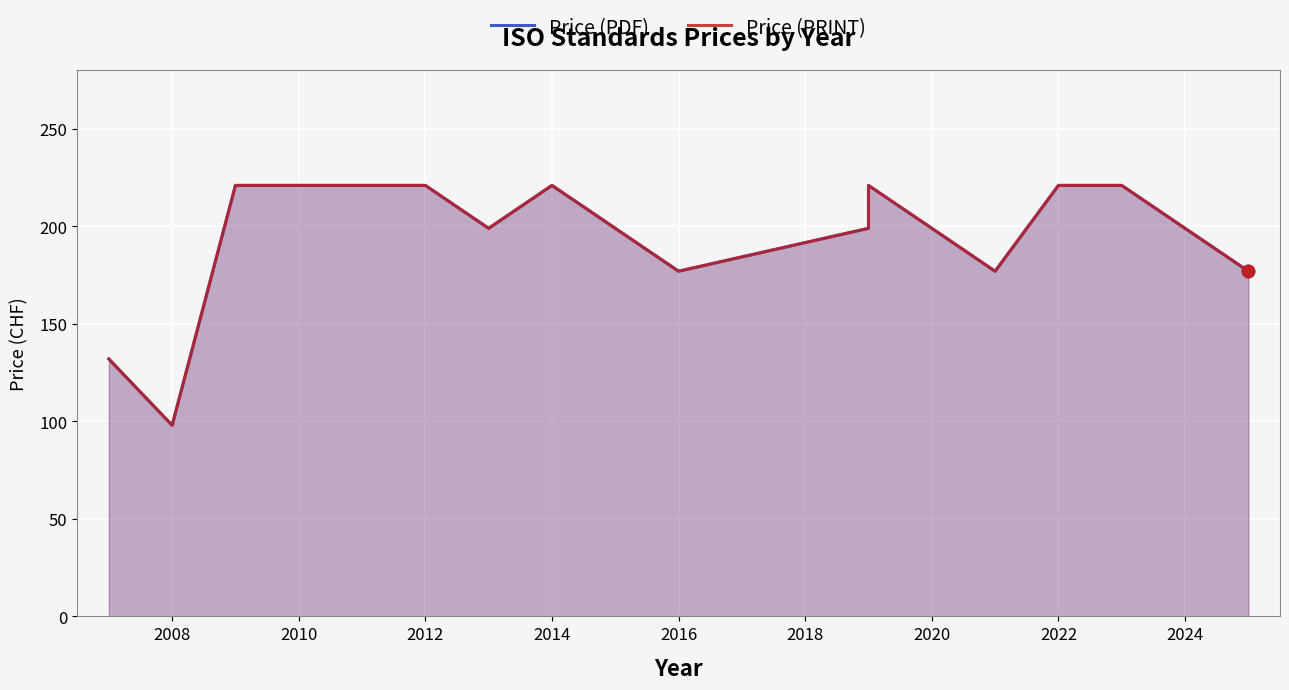

Which series has the largest total across all categories?

Price (PDF)